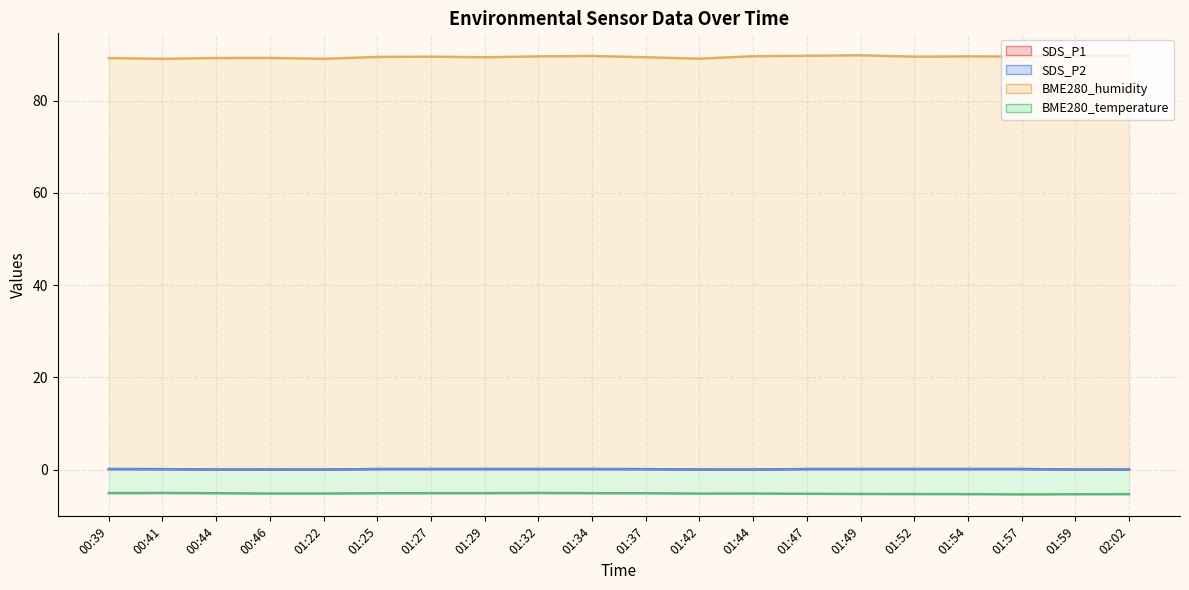

True or false: BME280_humidity and BME280_temperature intersect in this chart.

False